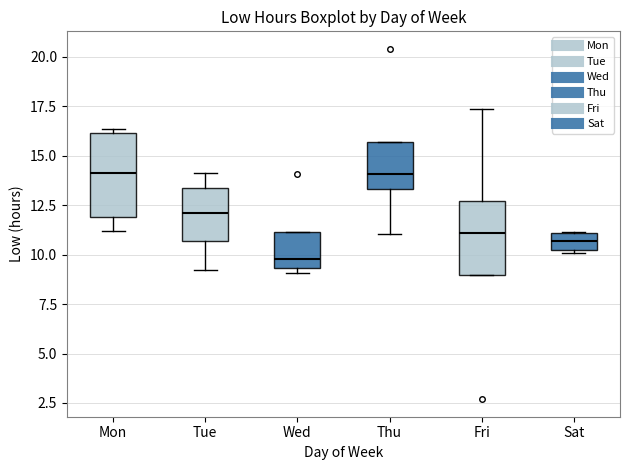

Which box's median line is the lowest?

Wed